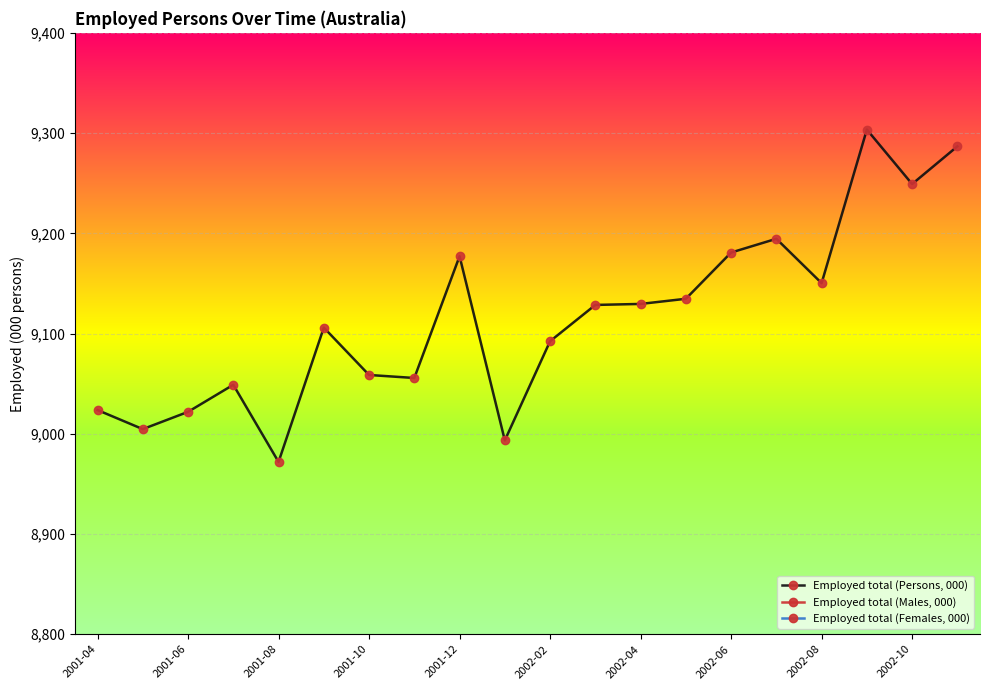

True or false: Employed total (Males, 000) and Employed total (Females, 000) cross at least once.

False